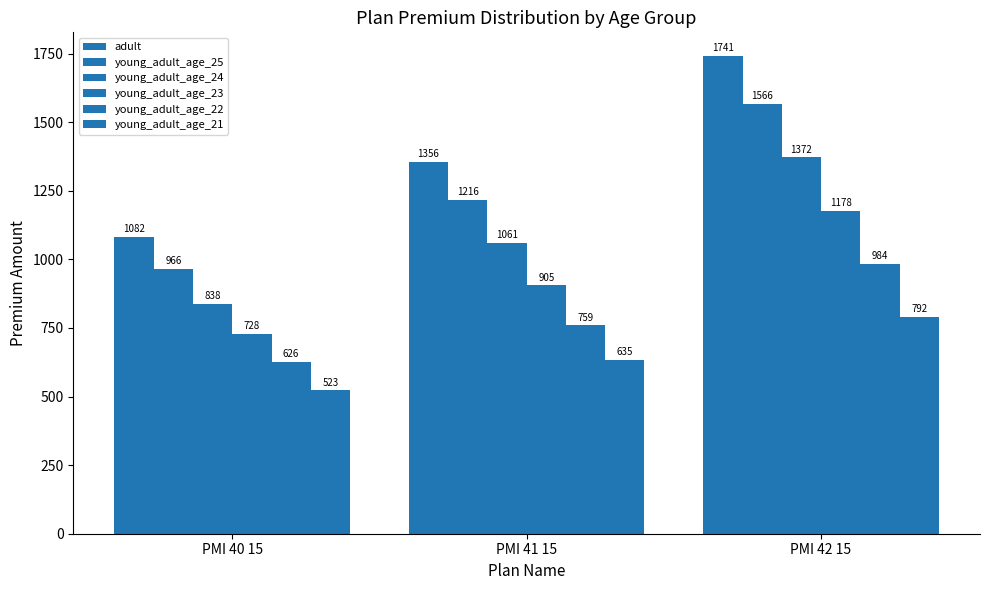

Does the chart contain any negative values?

No